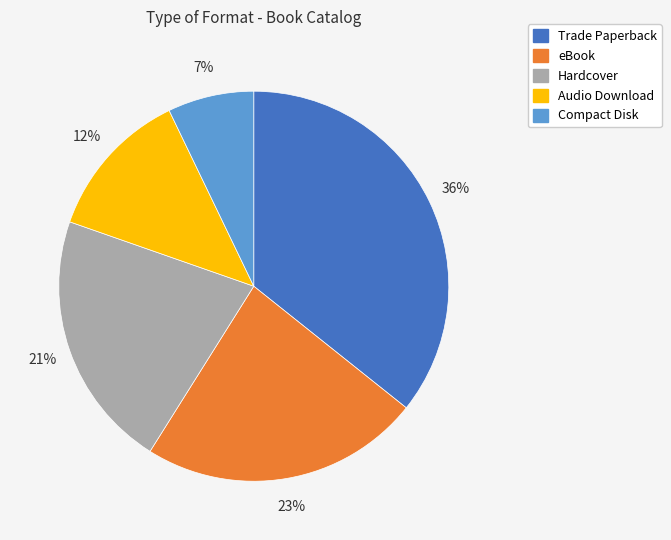

Is it true that Trade Paperback is 36% of the pie?

True